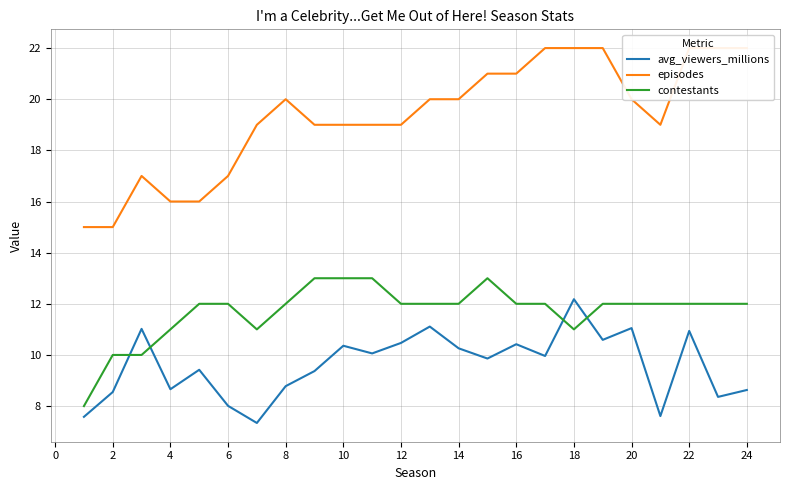

How many lines are shown in the chart?

3